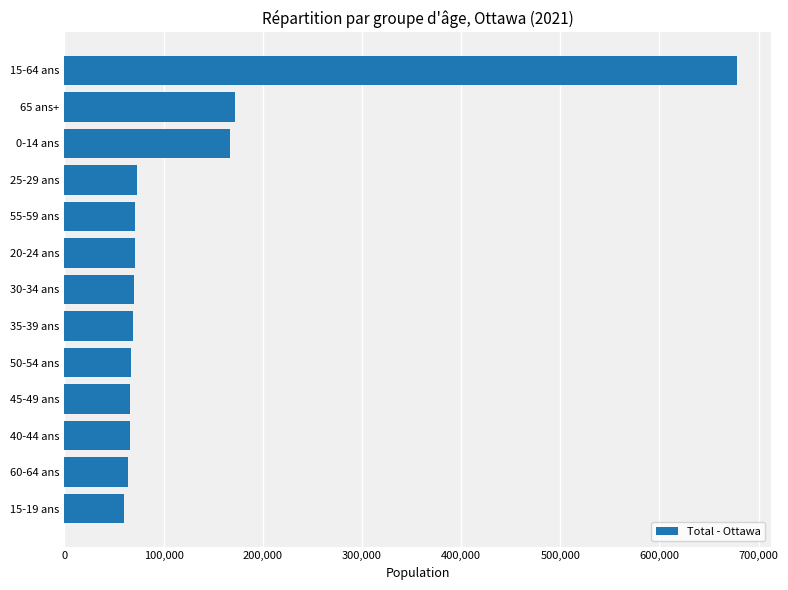

What is the difference between the maximum and minimum values?

617990